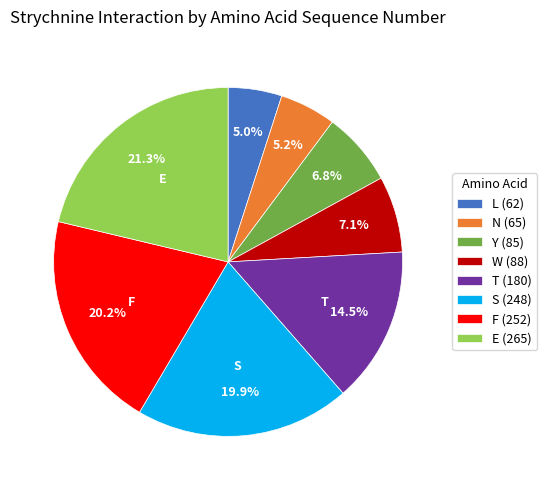

How many segments does this pie chart have?

8